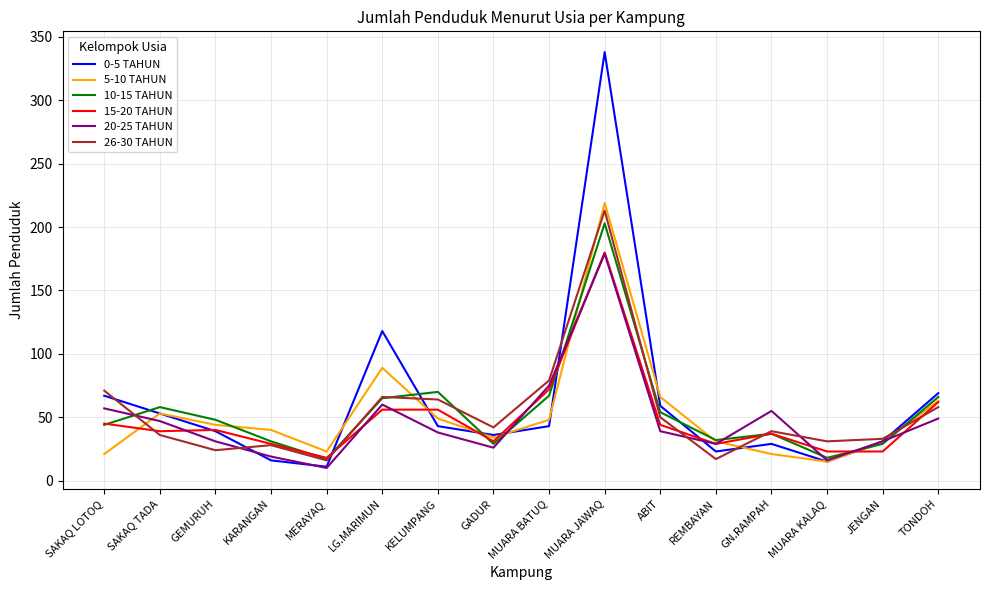

True or false: 20-25 TAHUN has a value of 26 at GN.RAMPAH.

False